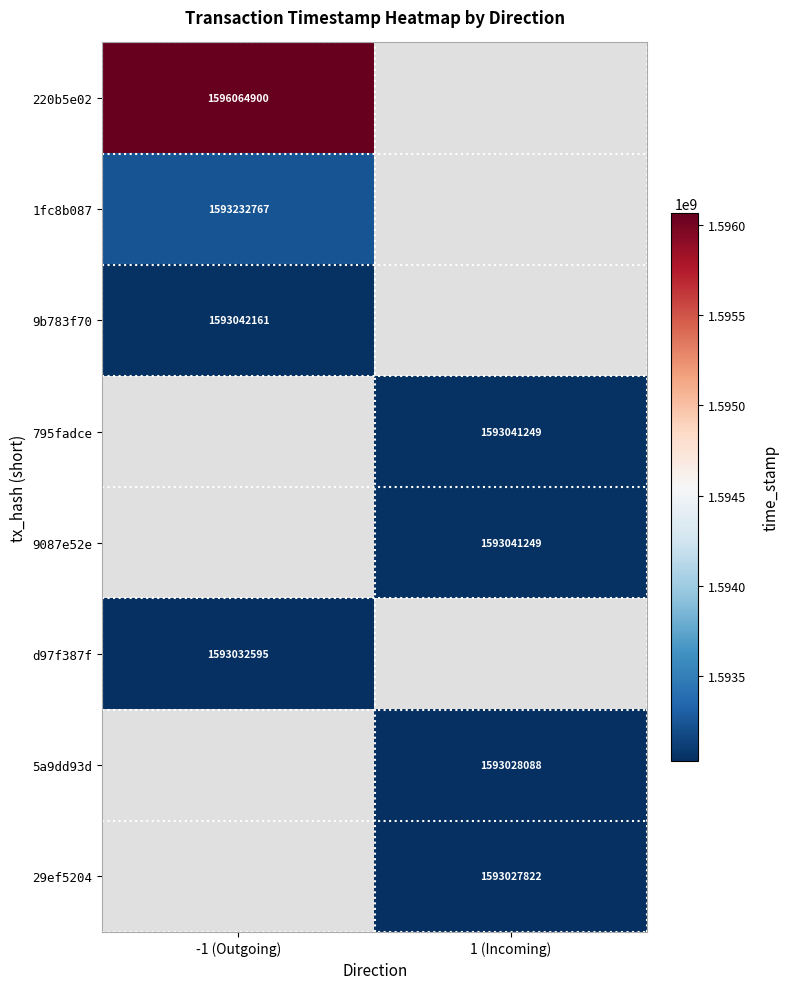

What is the difference between the highest and lowest values at -1 (Outgoing)?

3032305.0